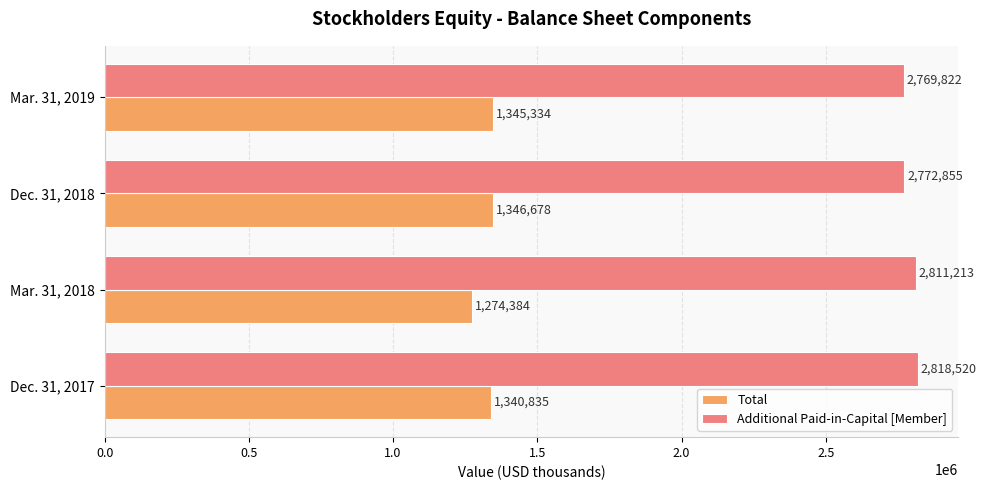

Which series has the largest total across all categories?

Additional Paid-in-Capital [Member]